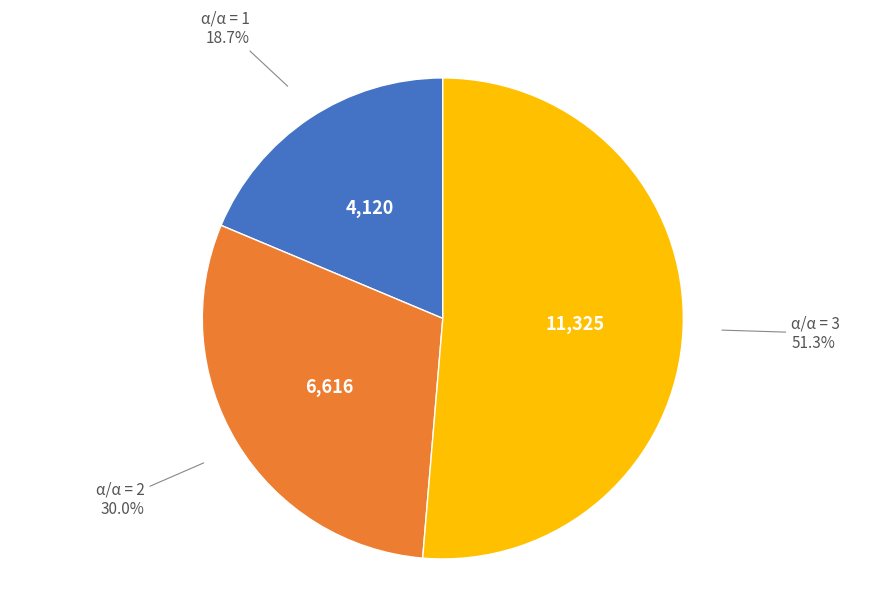

What portion of the pie excludes α/α = 1?

81.3%